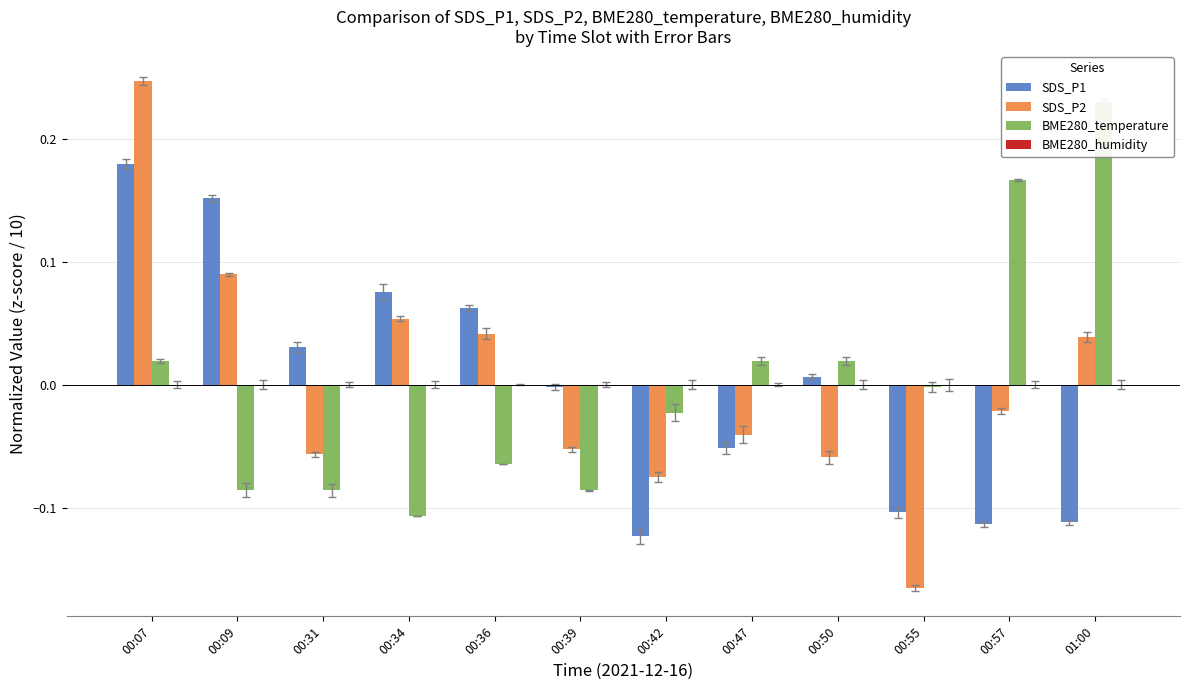

At which label does SDS_P1 first exceed 0?

00:07